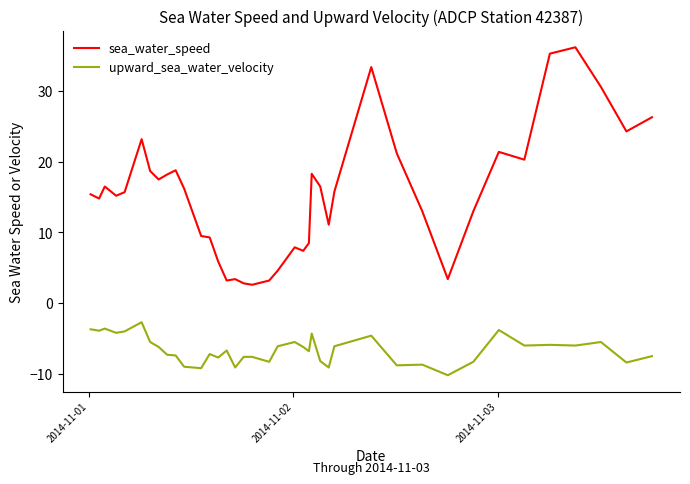

Rank the series by their maximum value, from lowest to highest.

upward_sea_water_velocity, sea_water_speed